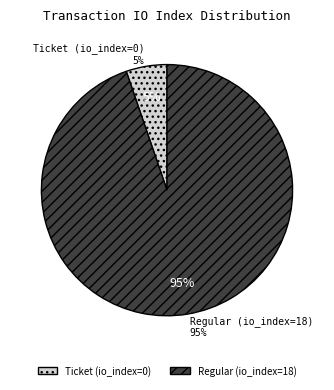

What is the smallest slice in the pie chart?

Ticket (io_index=0)